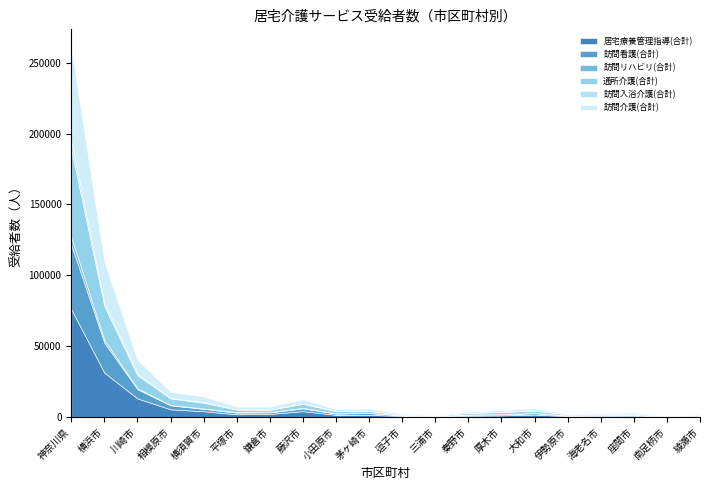

Where is the first local minimum for 居宅療養管理指導(合計)?

平塚市